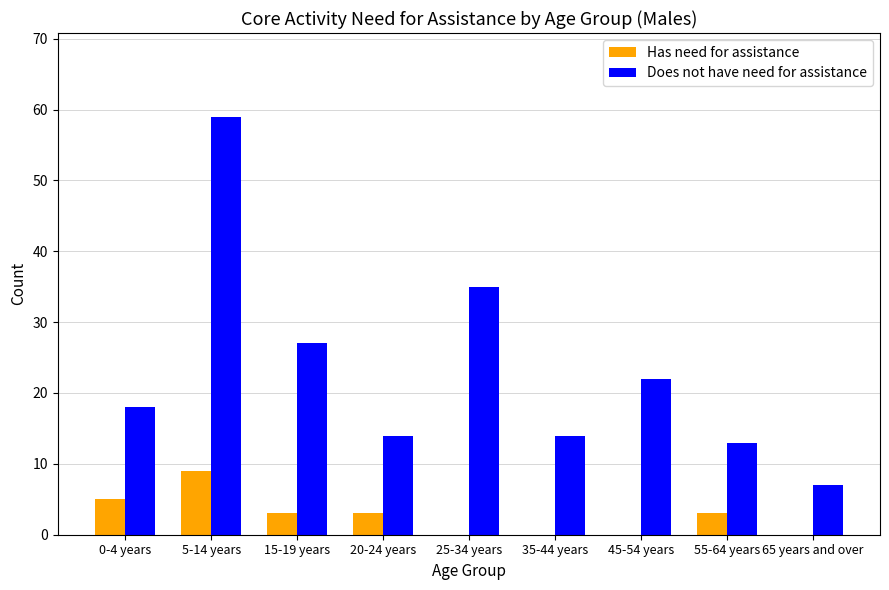

The value of Has need for assistance at 15-19 years is 3. True or false?

True